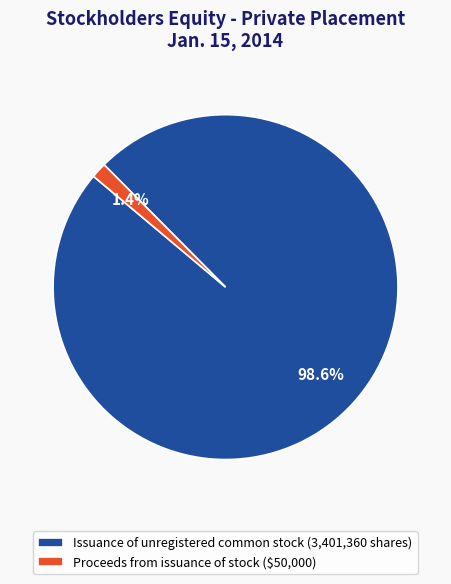

What percentage do Proceeds from issuance of stock ($50,000) and Issuance of unregistered common stock (3,401,360 shares) together represent?

100.0%